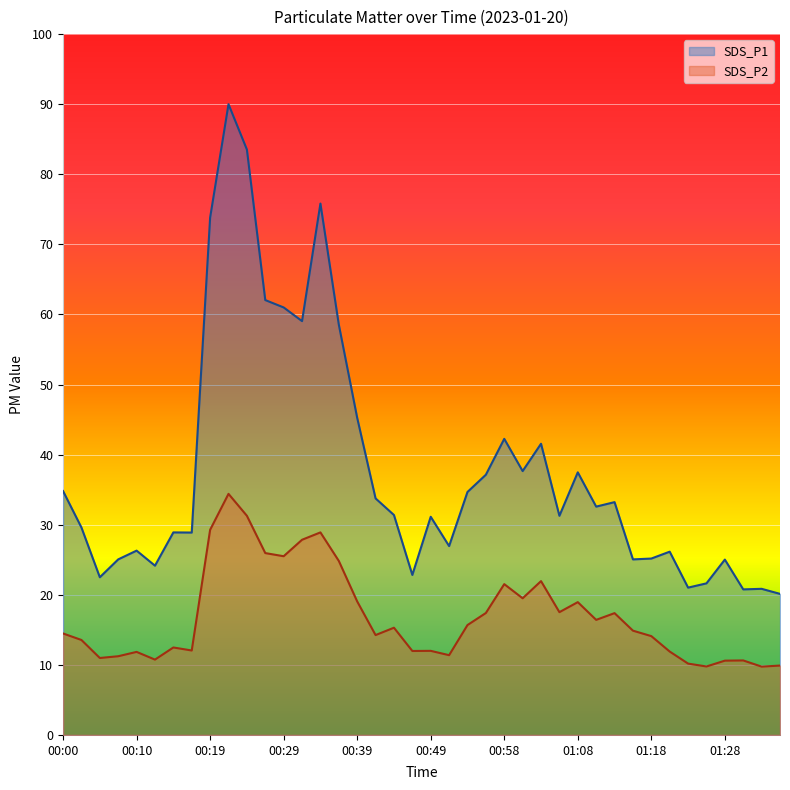

Which has a higher value, 01:01 or 00:19?

00:19